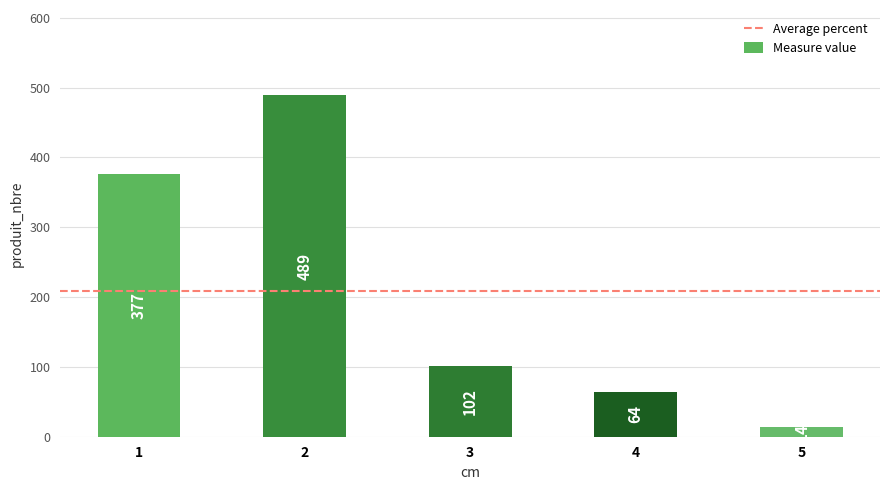

Reading left to right, transcribe all the data shown in this chart.

1=377	2=489	3=102	4=64	5=14